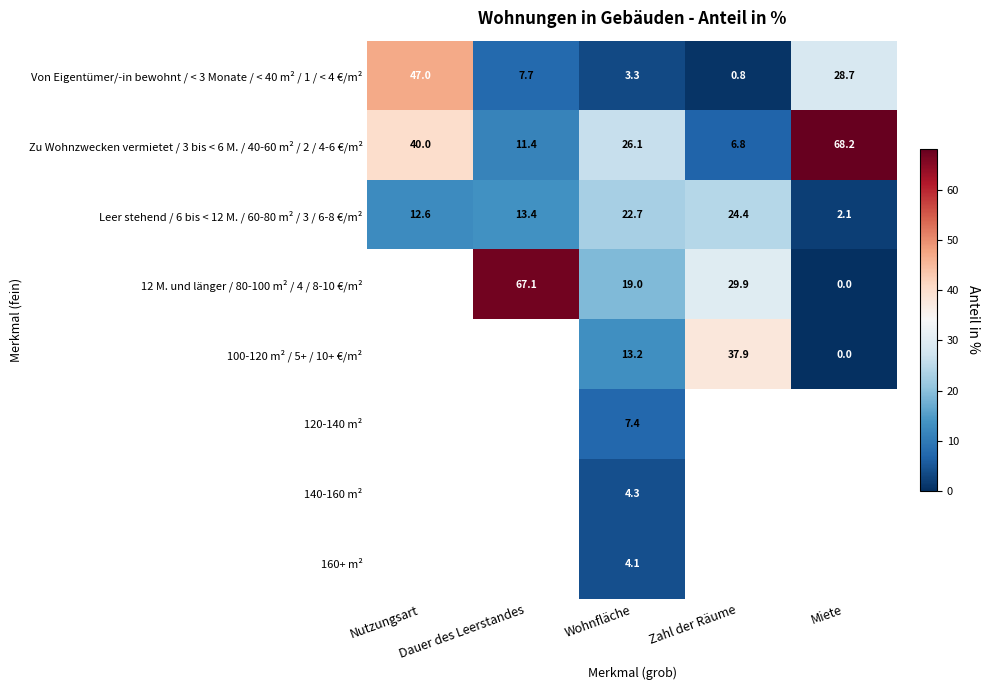

At how many categories does at least one series exceed 59?

2